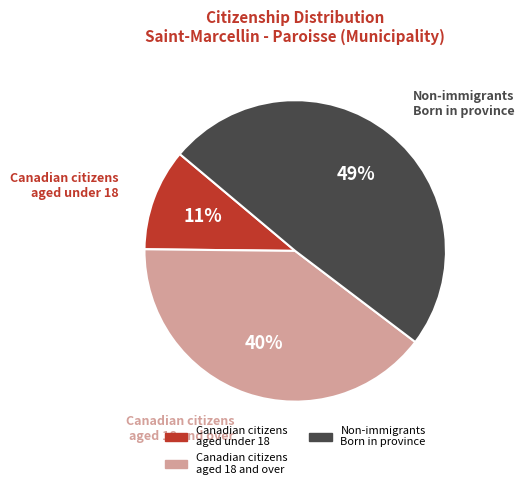

Is there a majority slice in this chart?

No